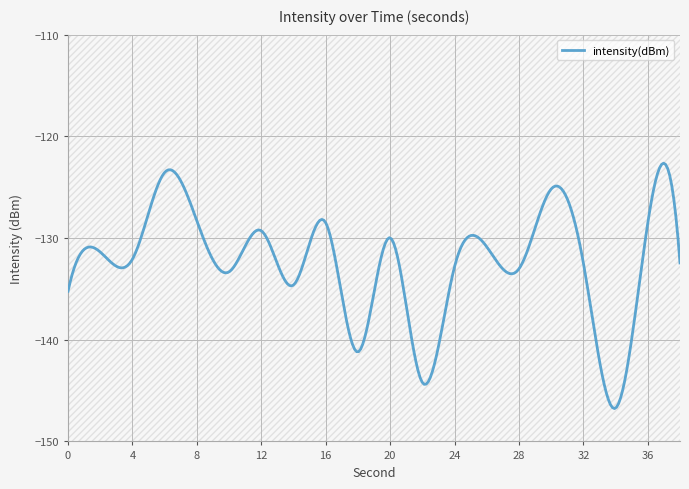

What is the average value?

-132.7